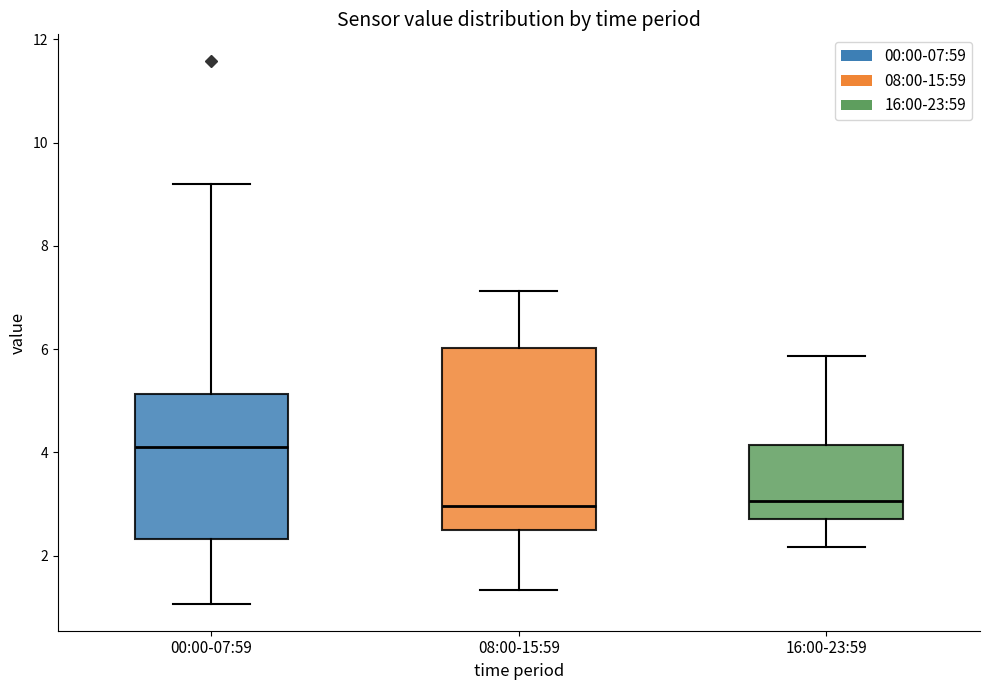

Reading left to right, transcribe this box plot: for each box, give where its median line is, the range the box spans, and where its two whiskers end, as read against the y-axis. The values are not printed on the chart, so give them approximately, as read against the axis.

00:00-07:59: median 4.2, box 2.4 to 5.2, whiskers 1.0 to 9.2
08:00-15:59: median 3.0, box 2.6 to 6.0, whiskers 1.4 to 7.2
16:00-23:59: median 3.0, box 2.8 to 4.2, whiskers 2.2 to 5.8